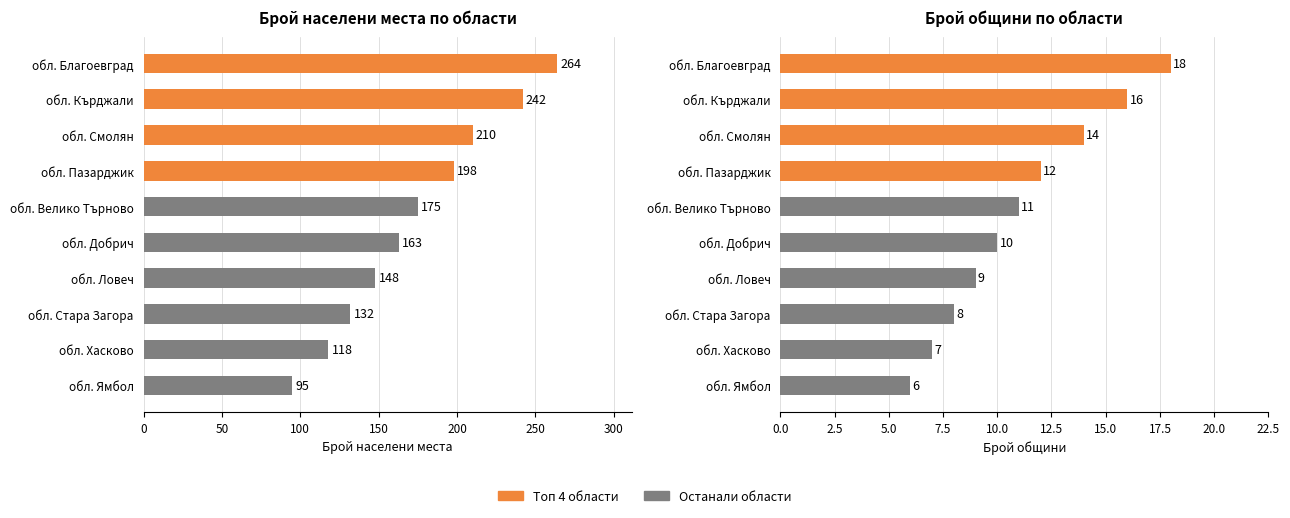

Rank the series at обл. Смолян from lowest to highest value.

Брой общини, Брой населени места